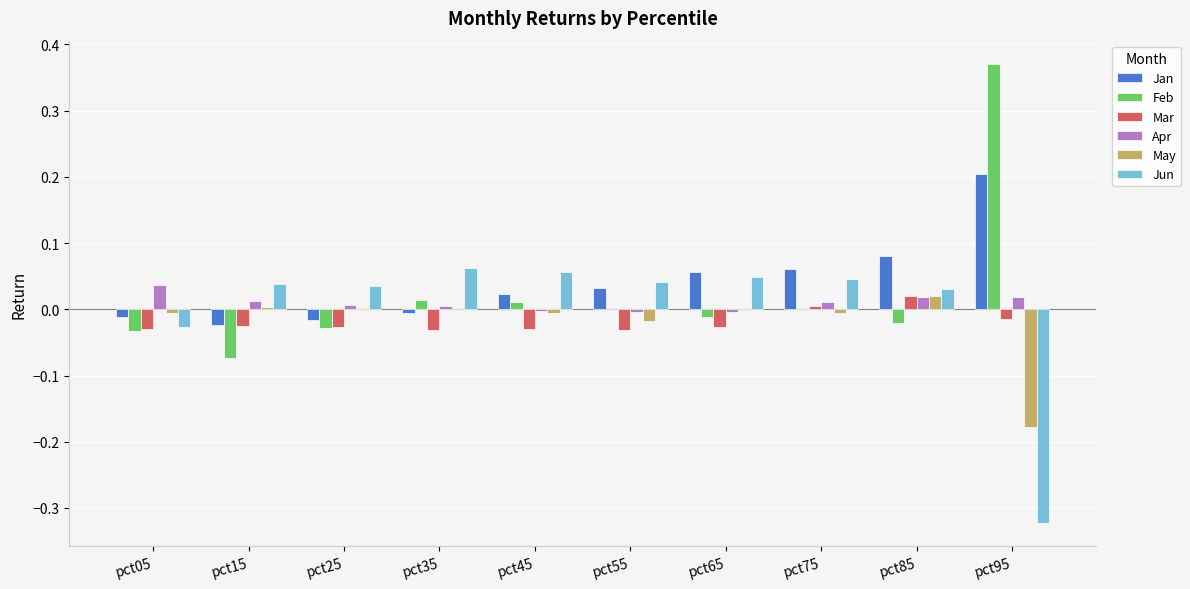

Count the number of categories in the chart.

10